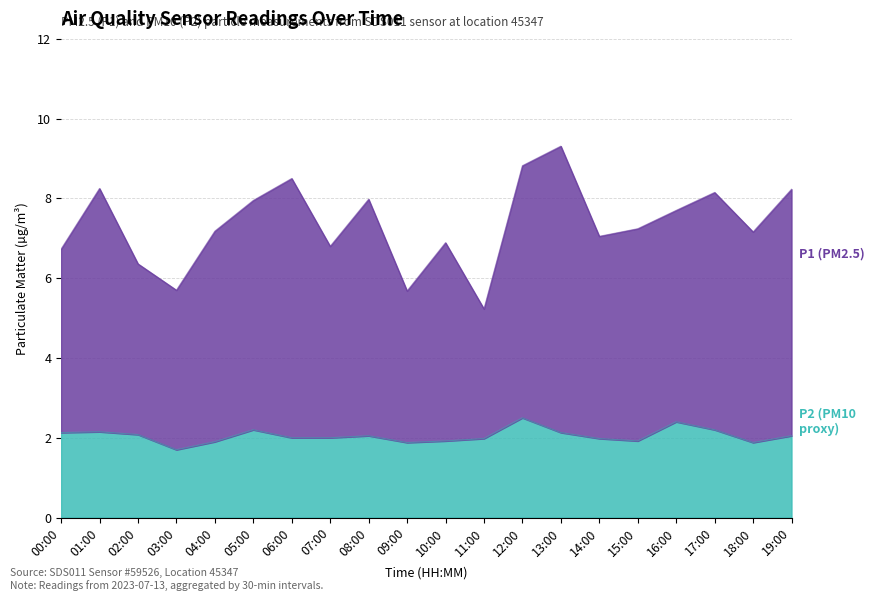

At how many categories does at least one series exceed 6?

17